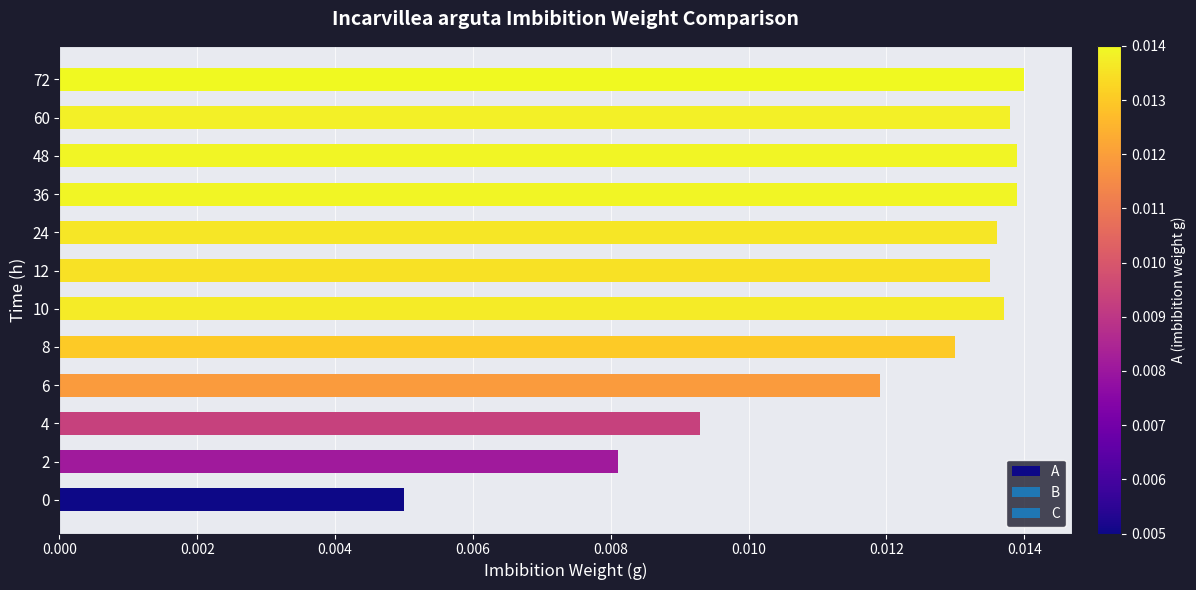

Between 4 and 12, which is larger?

12